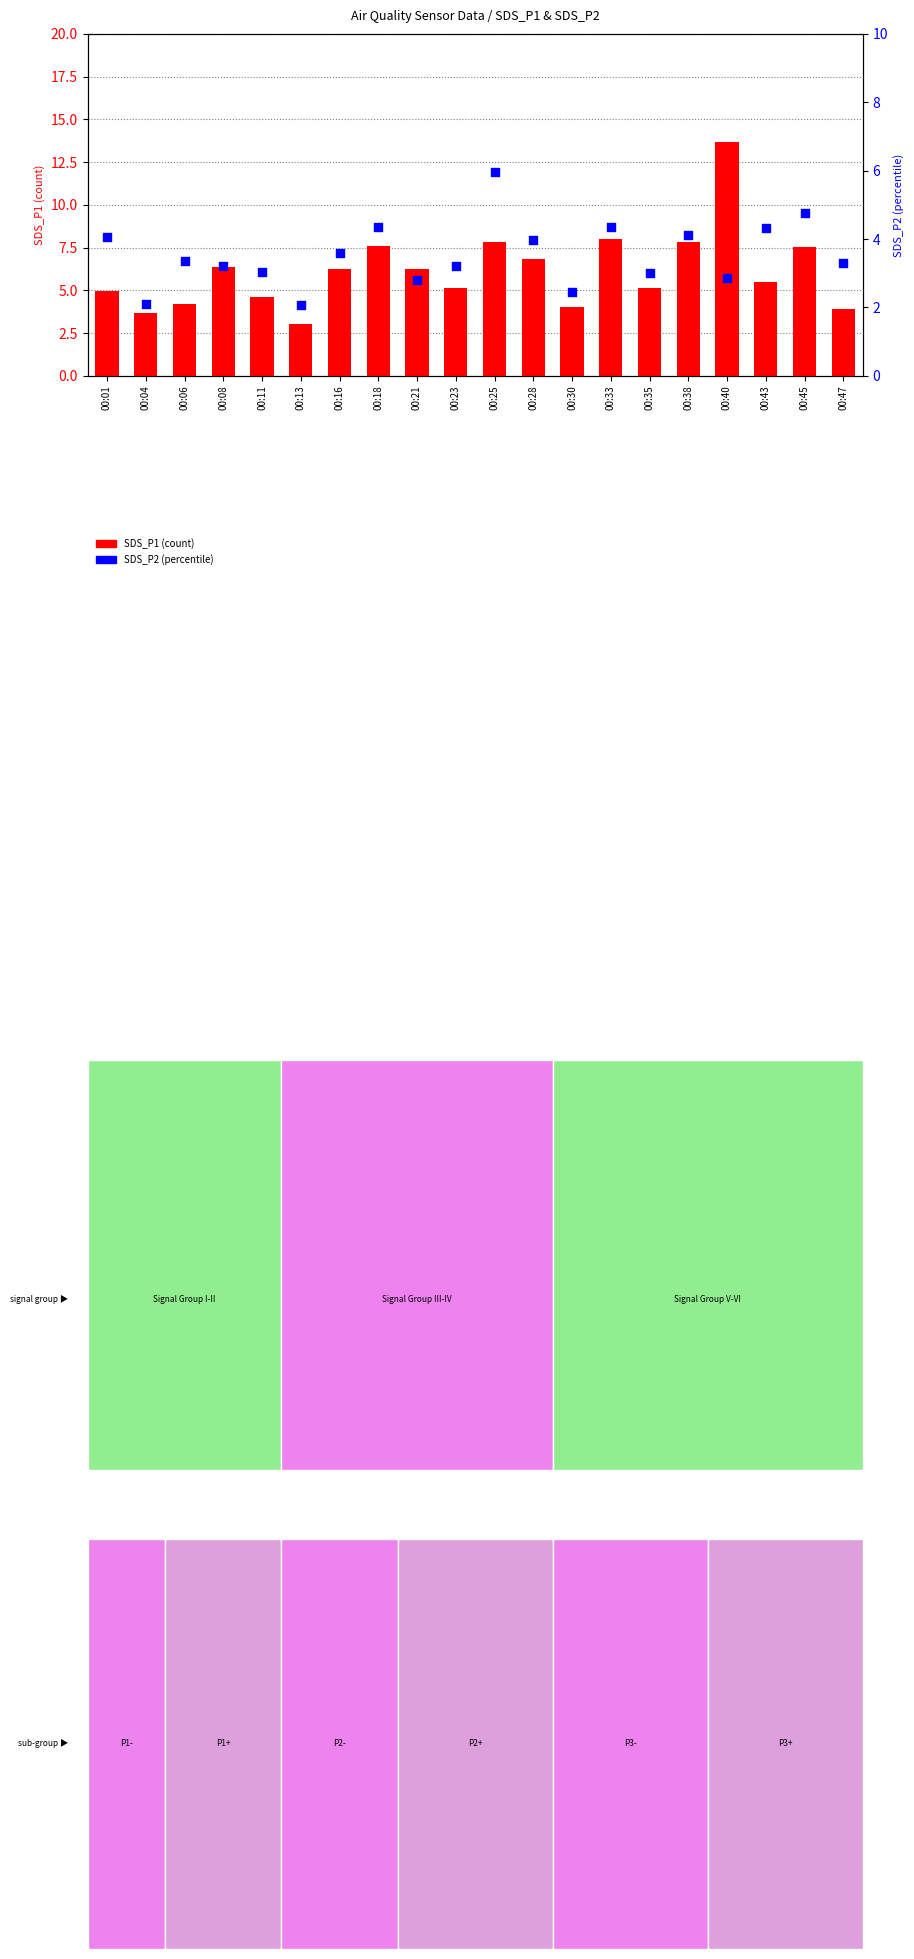

At which category is the sum across all series the highest?

00:40